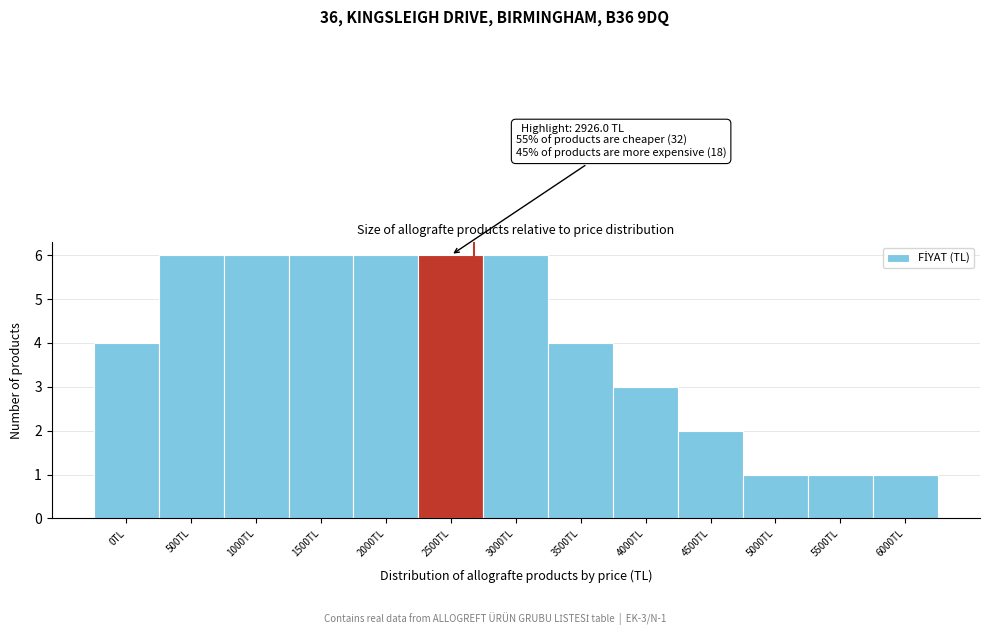

Reading left to right, what are all the values shown in this chart?

0TL=4	500TL=6	1000TL=6	1500TL=6	2000TL=6	2500TL=6	3000TL=6	3500TL=4	4000TL=3	4500TL=2	5000TL=1	5500TL=1	6000TL=1